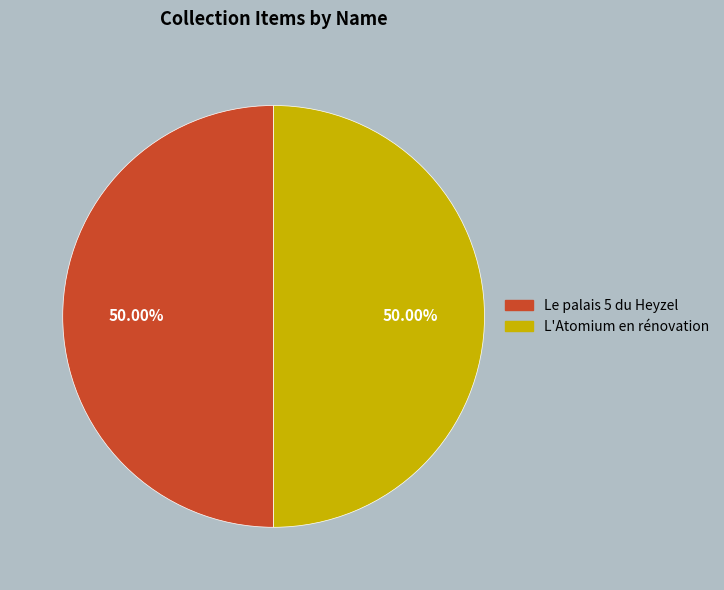

What percentage is NOT represented by L'Atomium en rénovation?

50.0%